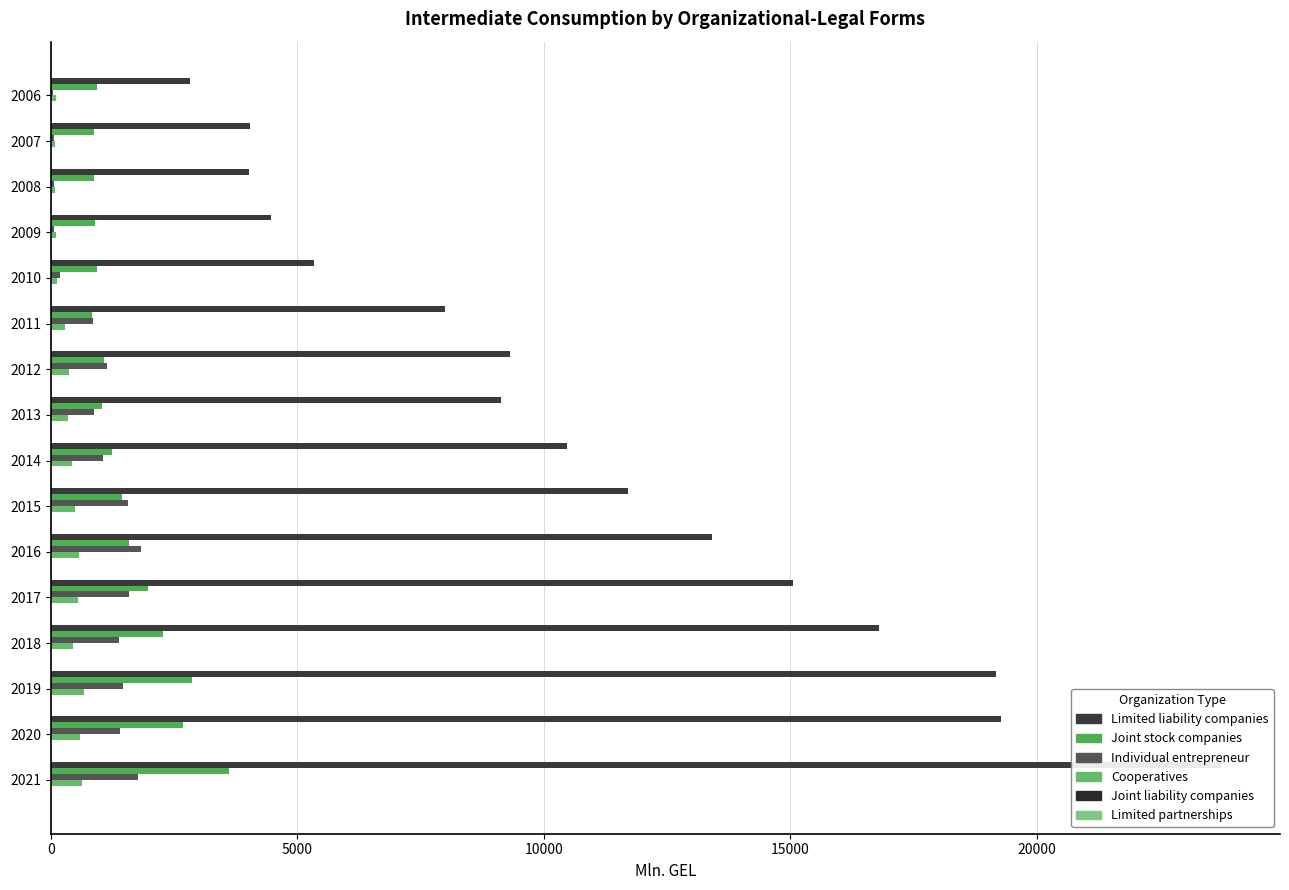

True or false: Joint stock companies has a value of 1804.1 at 2012.

False